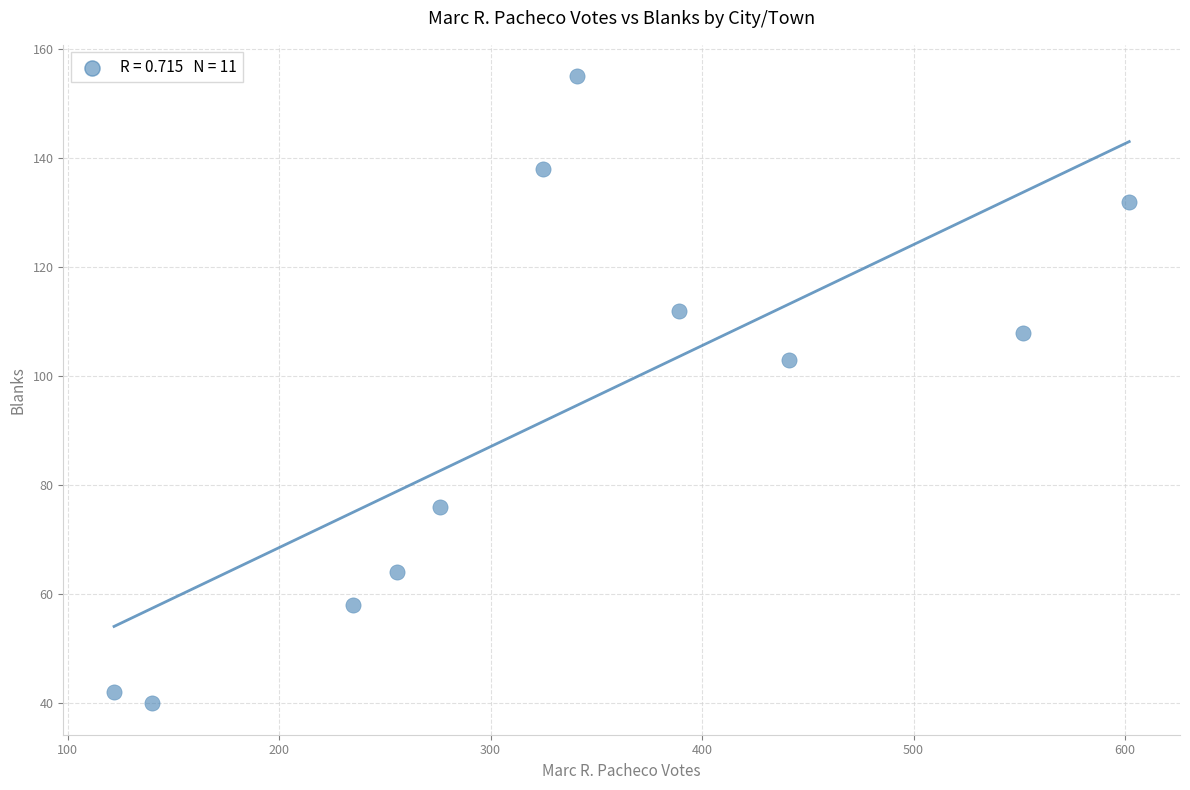

What Y value in the scatter plot is closest to 97?

103